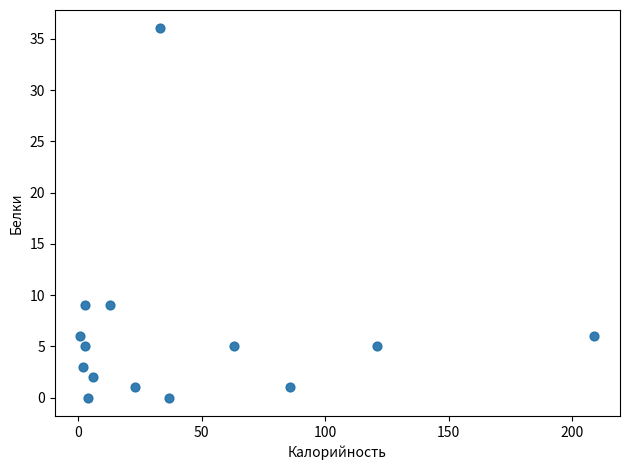

What is the range of Y values (max minus min)?

36